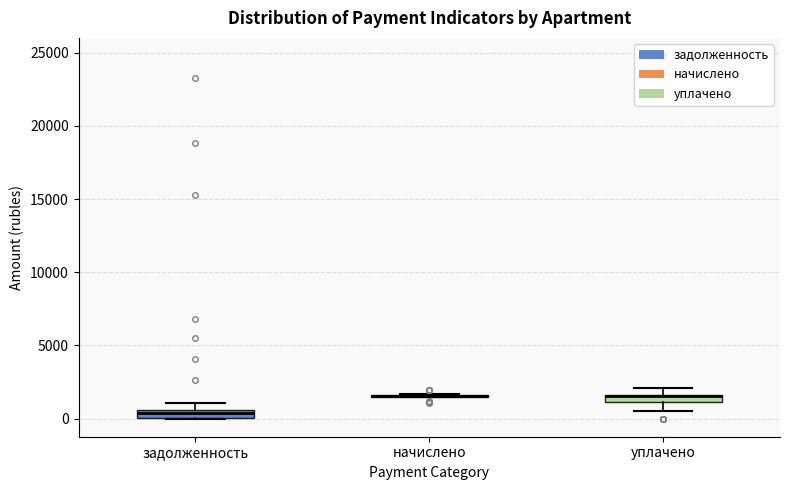

Where is the upper edge of the box for задолженность on the y-axis? The values are not printed on the chart, so give them approximately, as read against the axis.

500